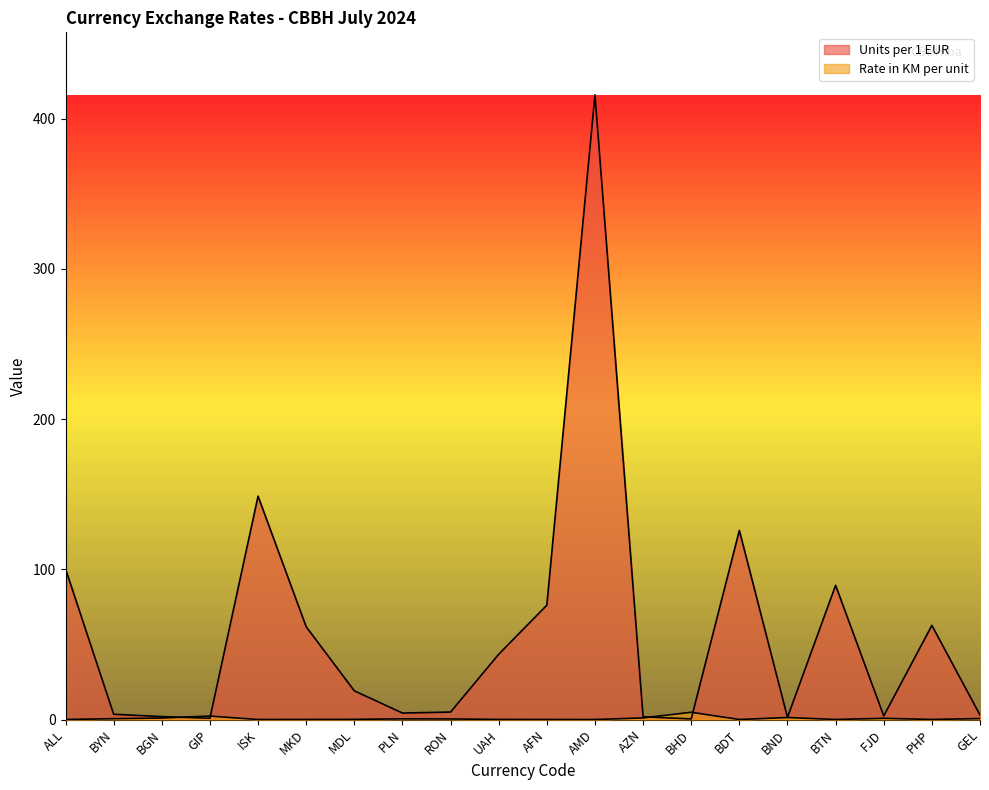

How many times do Rate in KM per unit and Units per 1 EUR cross each other?

4